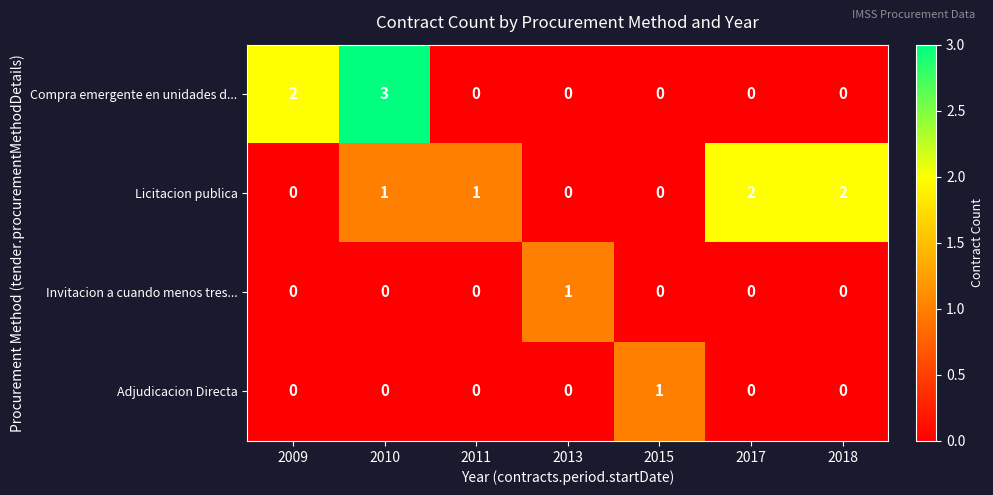

Between 2009 and 2011, which series saw the biggest shift?

Compra emergente en unidades d...